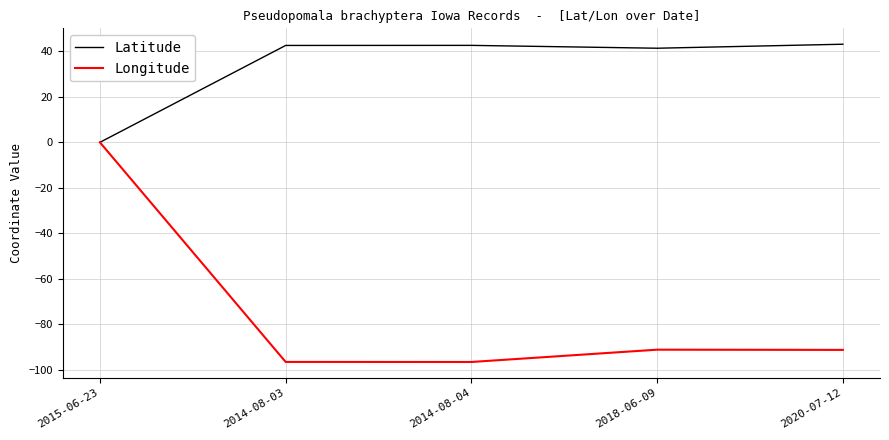

What are all the series names shown in the legend?

Latitude, Longitude